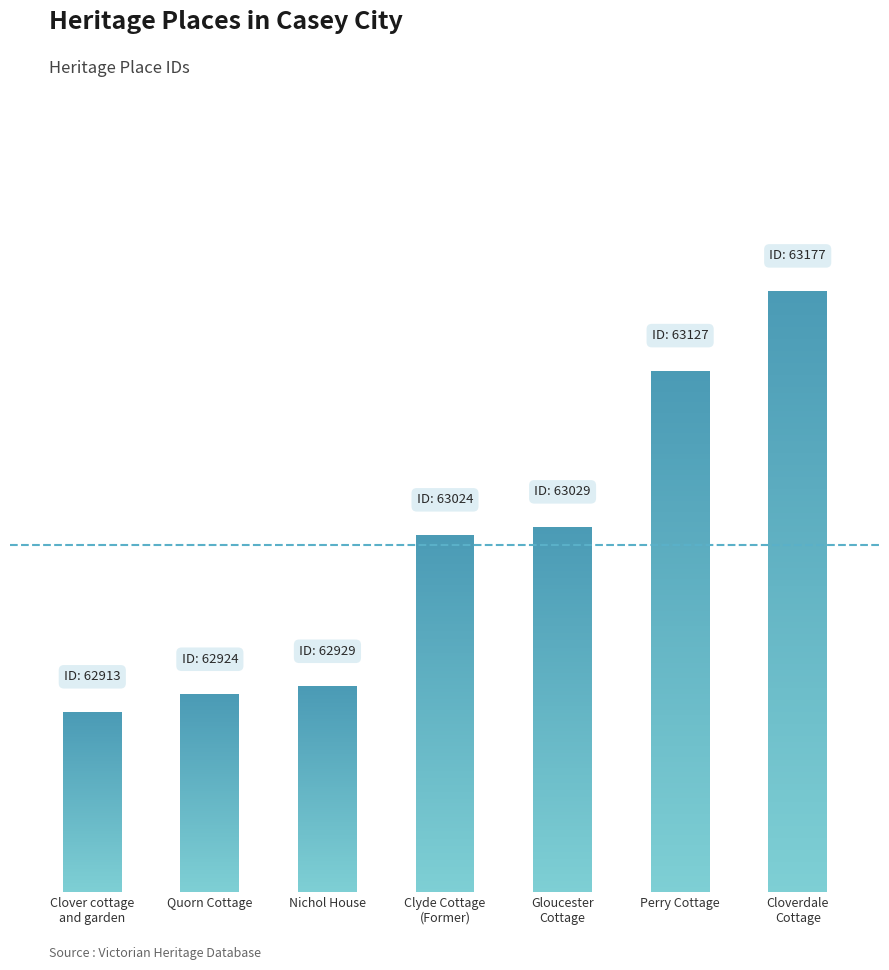

What is the value of the 5th bar from the left?

229